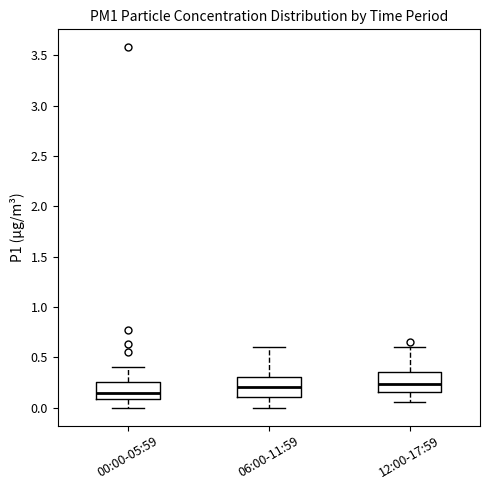

Reading left to right, transcribe this box plot: for each box, give where its median line is, the range the box spans, and where its two whiskers end, as read against the y-axis. The values are not printed on the chart, so give them approximately, as read against the axis.

00:00-05:59: median 0.15, box 0.10 to 0.25, whiskers 0.00 to 0.40
06:00-11:59: median 0.20, box 0.10 to 0.30, whiskers 0.00 to 0.60
12:00-17:59: median 0.25, box 0.15 to 0.35, whiskers 0.05 to 0.60